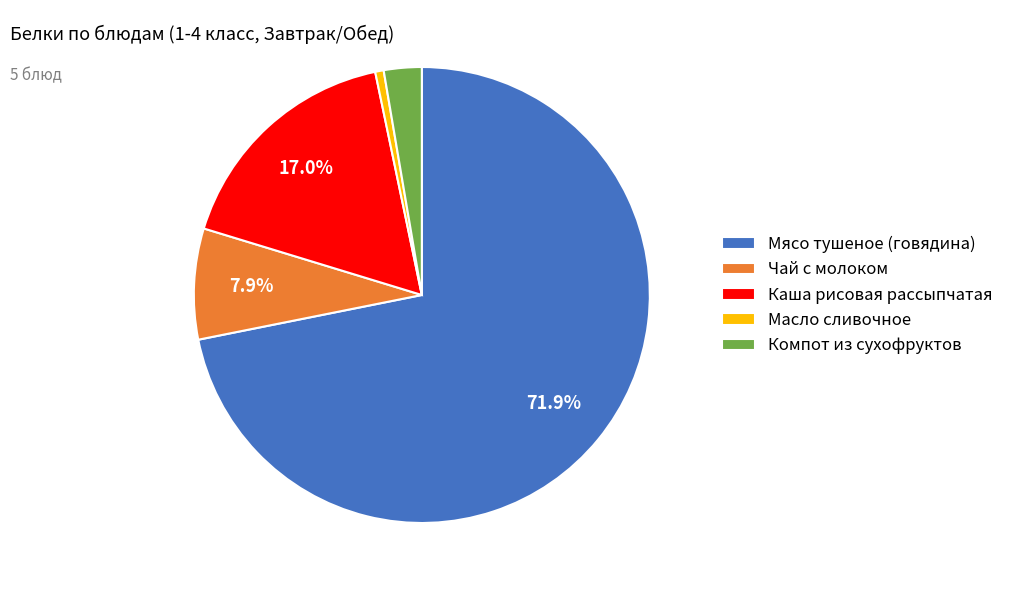

Which slice represents more than half of the pie?

Мясо тушеное (говядина)